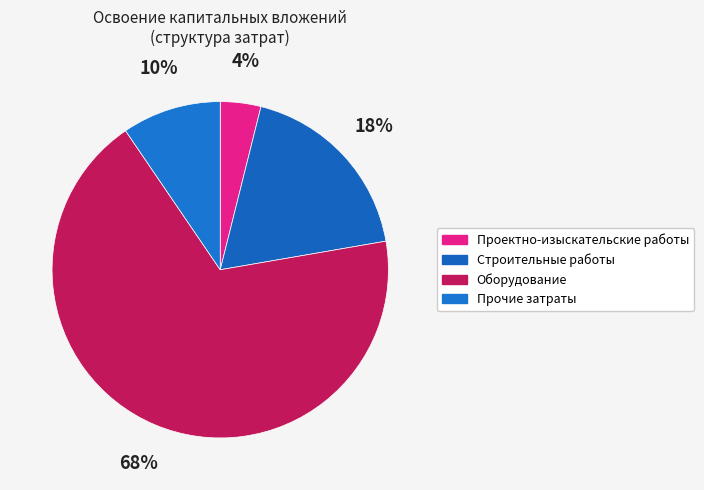

To the nearest percent, what is the combined percentage of Проектно-изыскательские работы and Оборудование?

72%